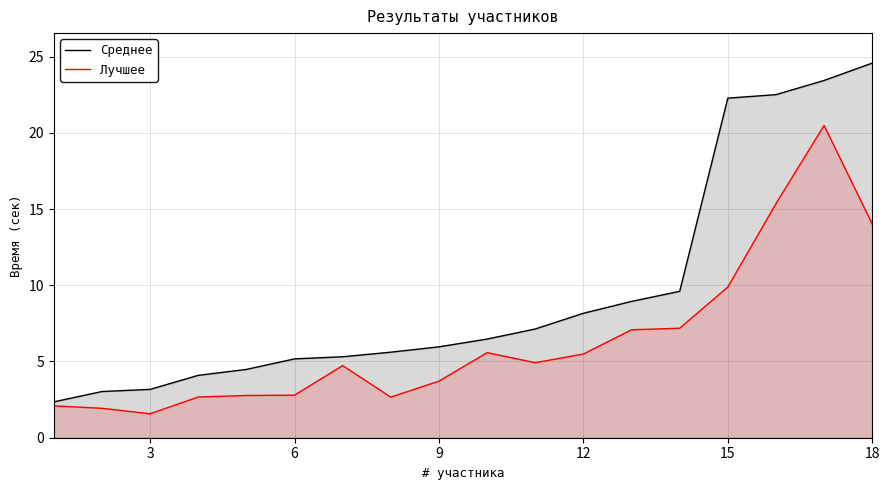

How many lines are shown in the chart?

2